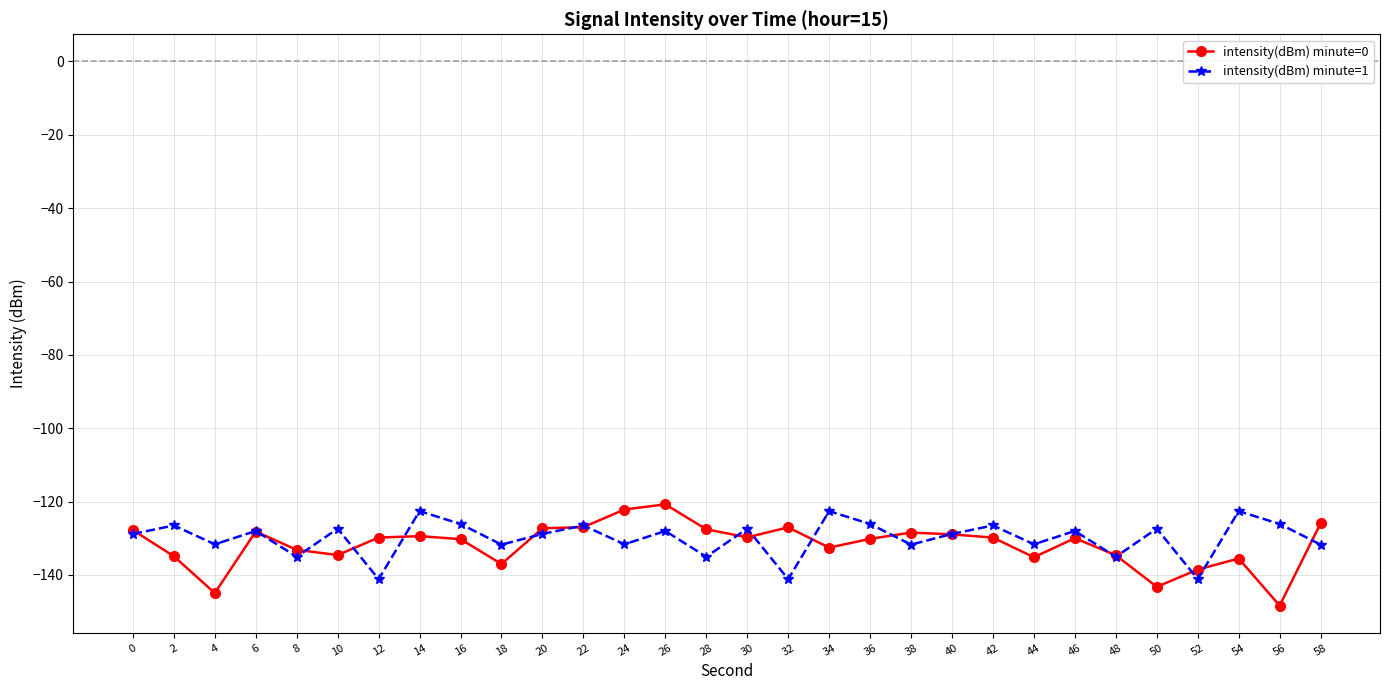

Where is the first local maximum for intensity(dBm) minute=1?

2